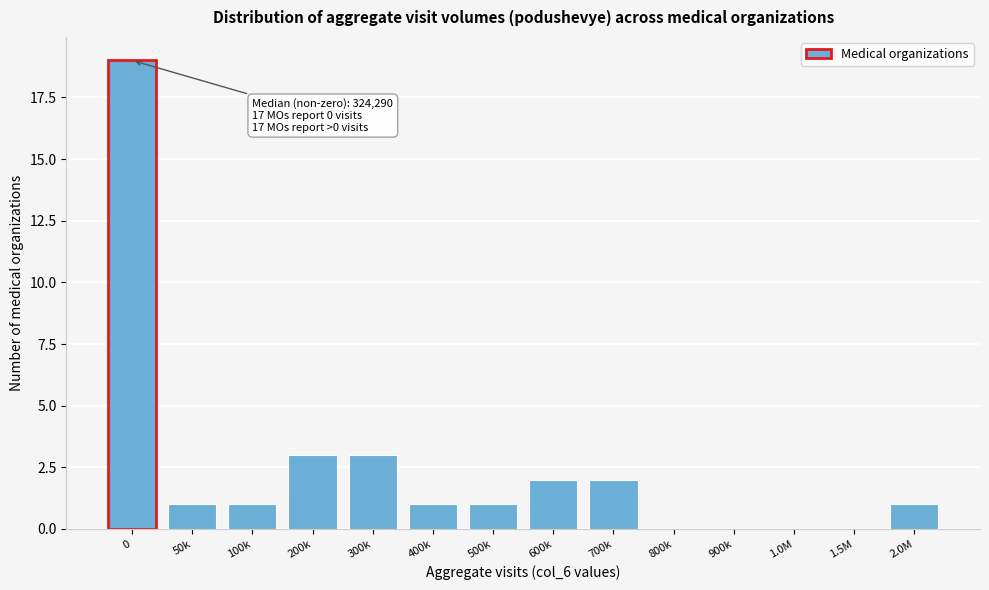

Reading left to right, list all the values displayed in this chart.

0=19	50k=1	100k=1	200k=3	300k=3	400k=1	500k=1	600k=2	700k=2	800k=0	900k=0	1.0M=0	1.5M=0	2.0M=1